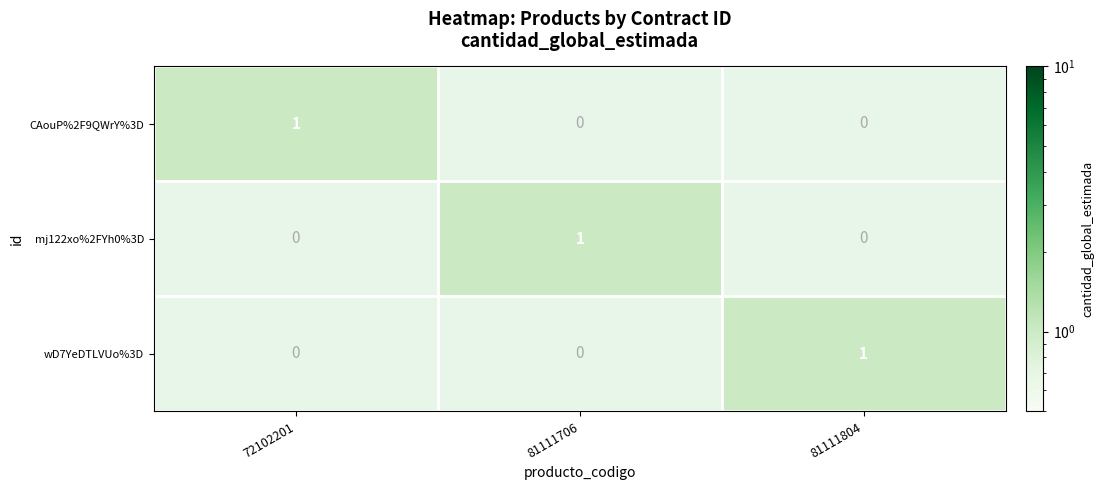

How many CAouP%2F9QWrY%3D values are between 0 and 1?

3